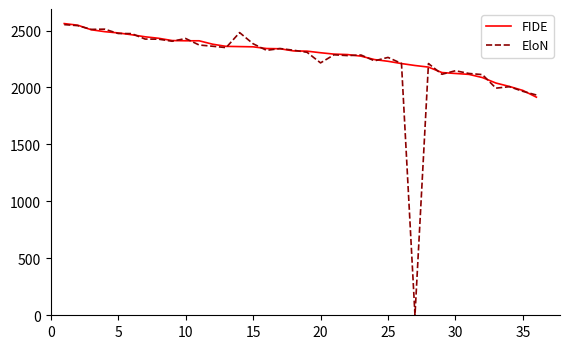

What is the difference between the second highest and second lowest values in the FIDE series?

573